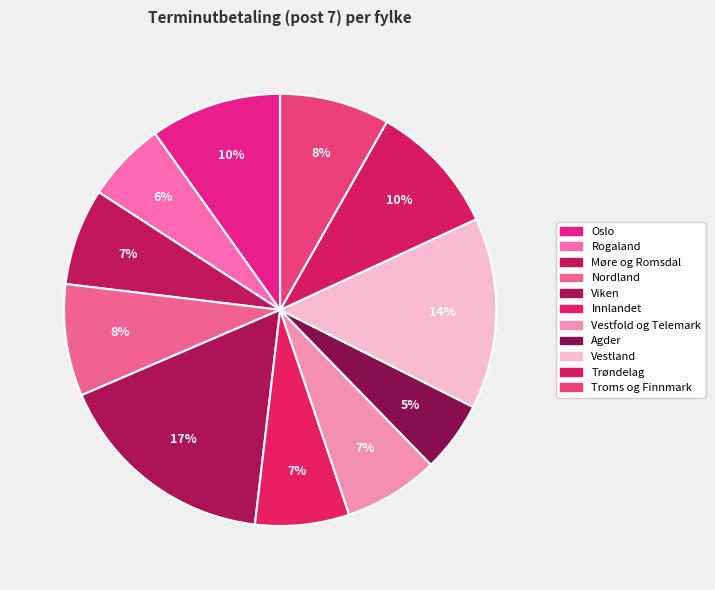

To the nearest percent, what percentage of the pie is Rogaland?

6%